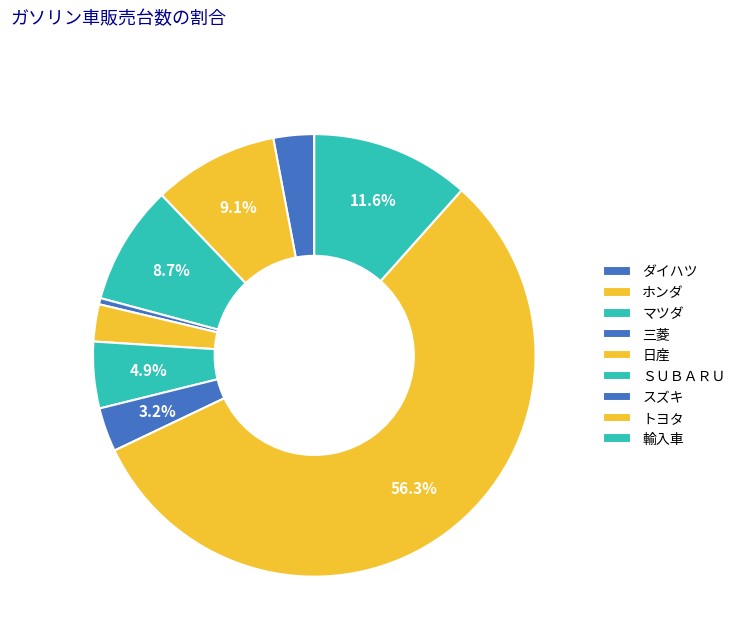

Between ダイハツ and スズキ, which is larger?

スズキ